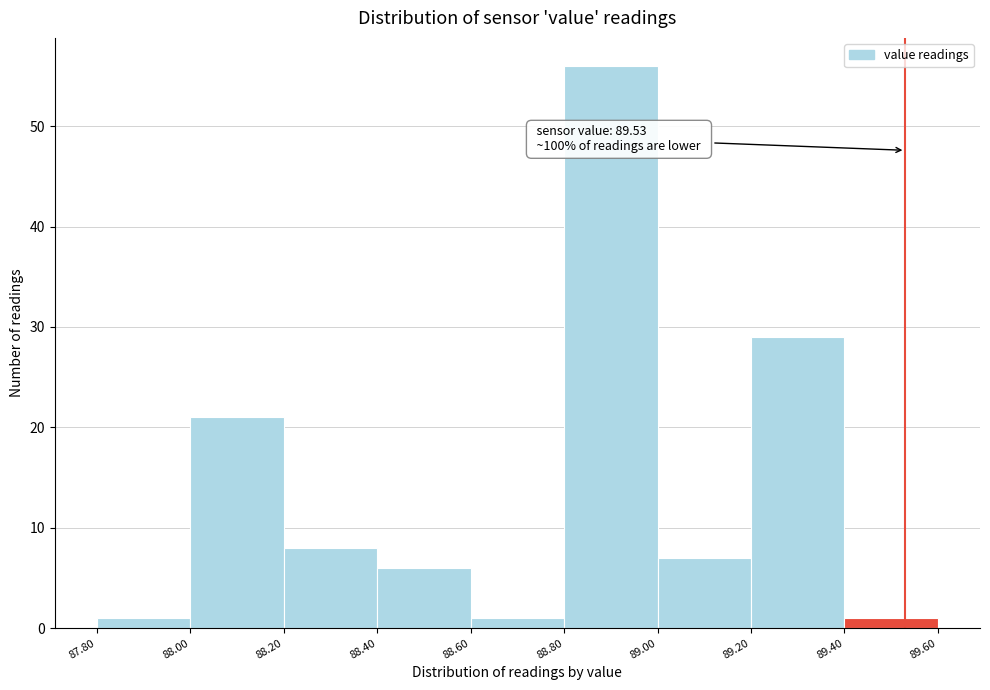

Which range on the x-axis has the tallest bar?

88.80 to 89.00